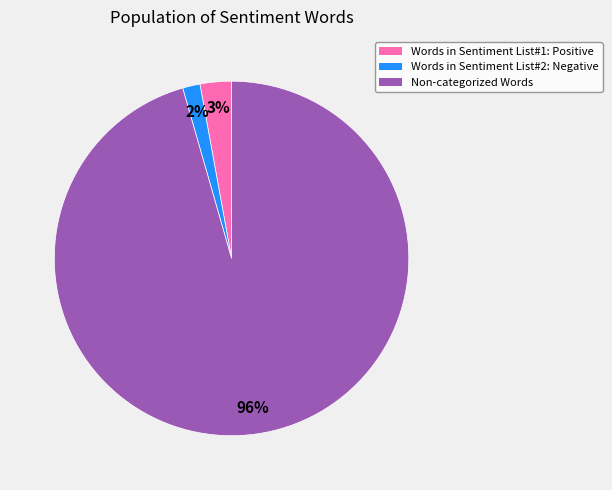

Does Non-categorized Words account for over 50% of the chart?

Yes